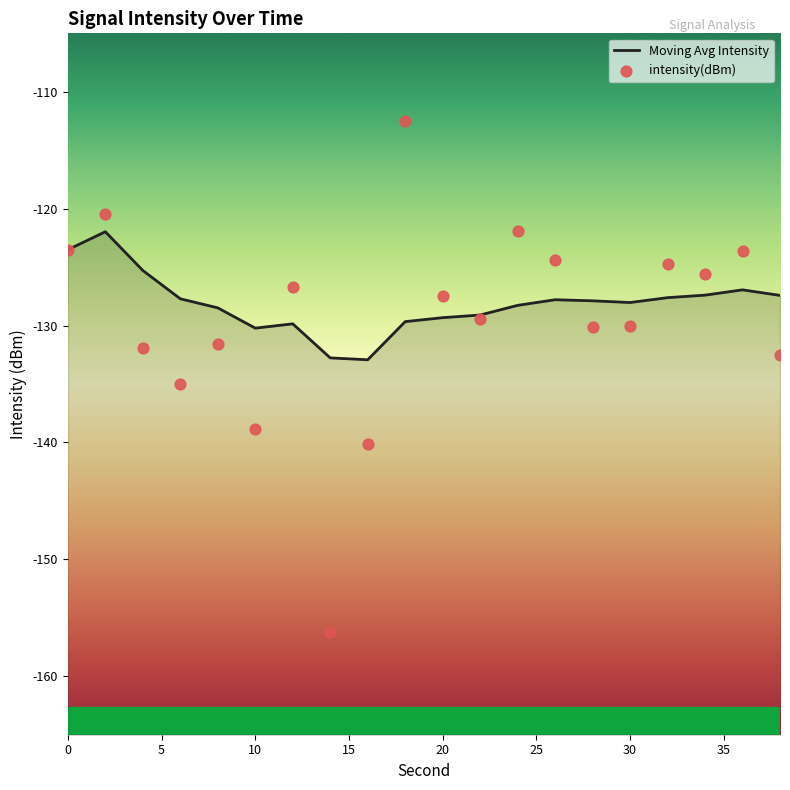

Which series has the largest total across all categories?

Moving Avg Intensity